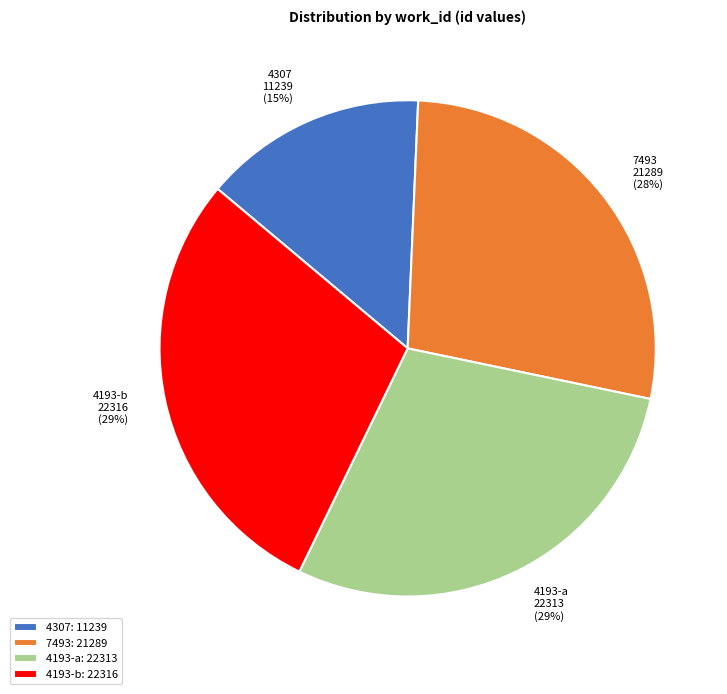

Which has a higher value, 4193-b or 7493?

4193-b